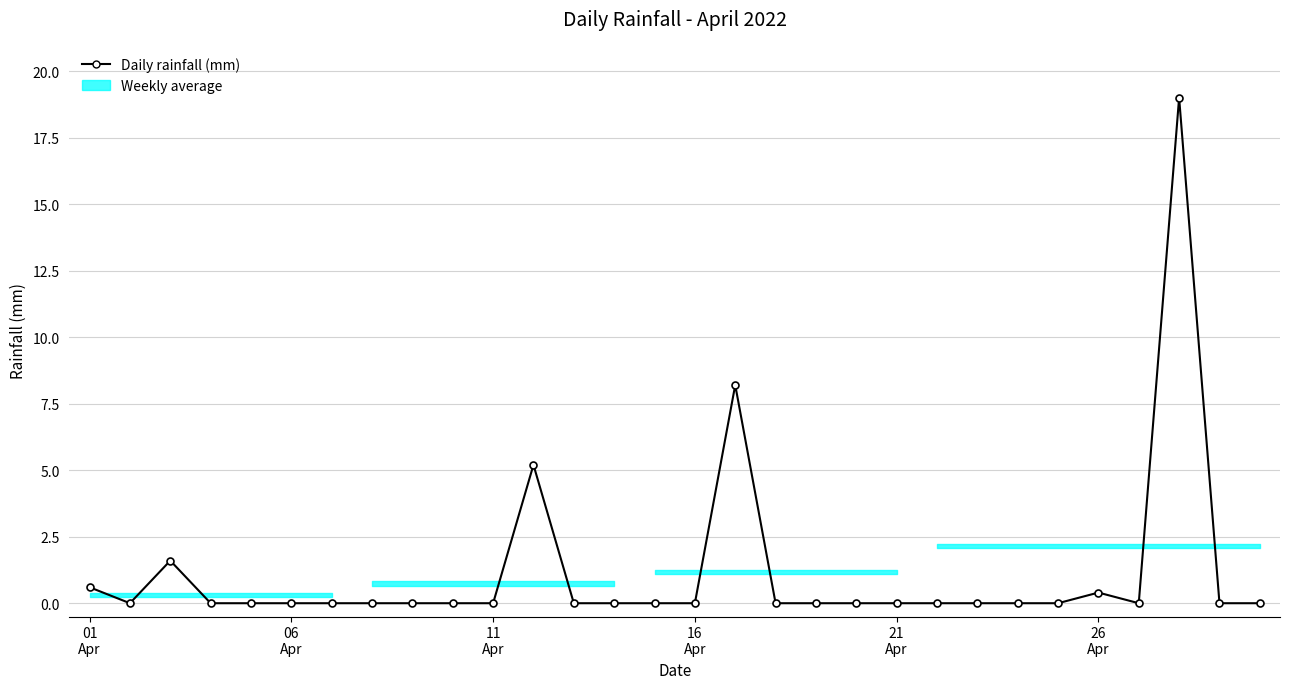

True or false: there are more than 0 points higher than both neighbors.

True